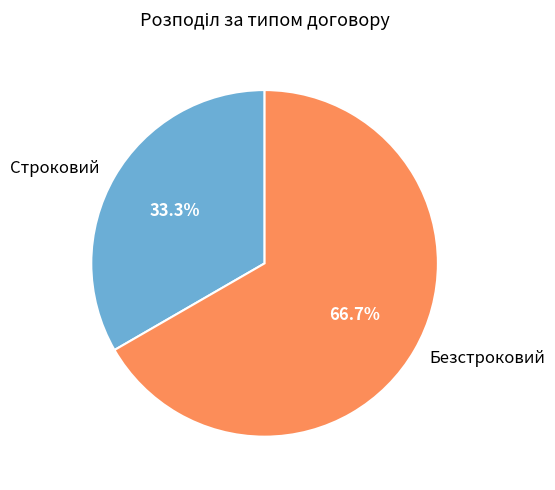

What portion of the pie excludes Безстроковий?

33.3%